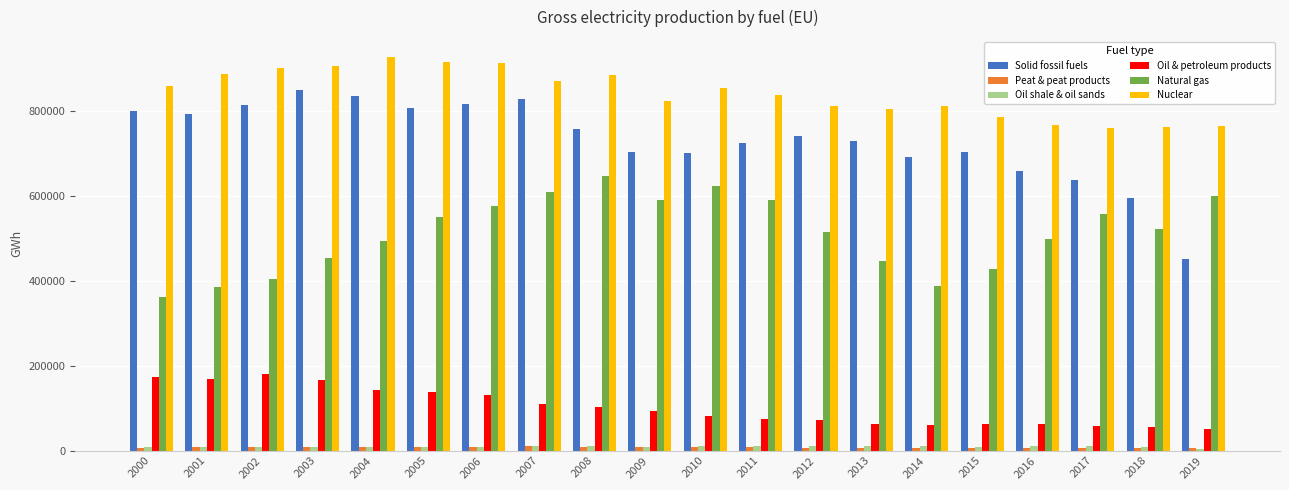

What is the average value of the Nuclear series?

843173